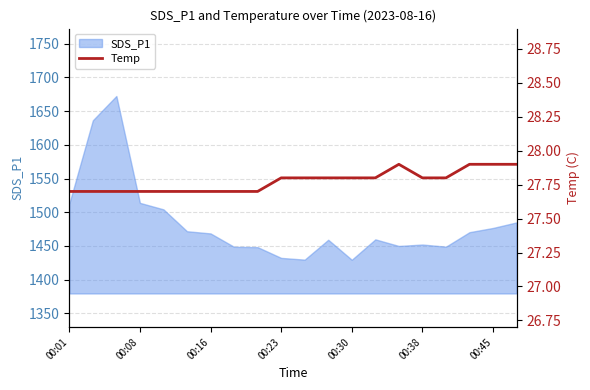

At which label is SDS_P1 closest to 1551?

00:08